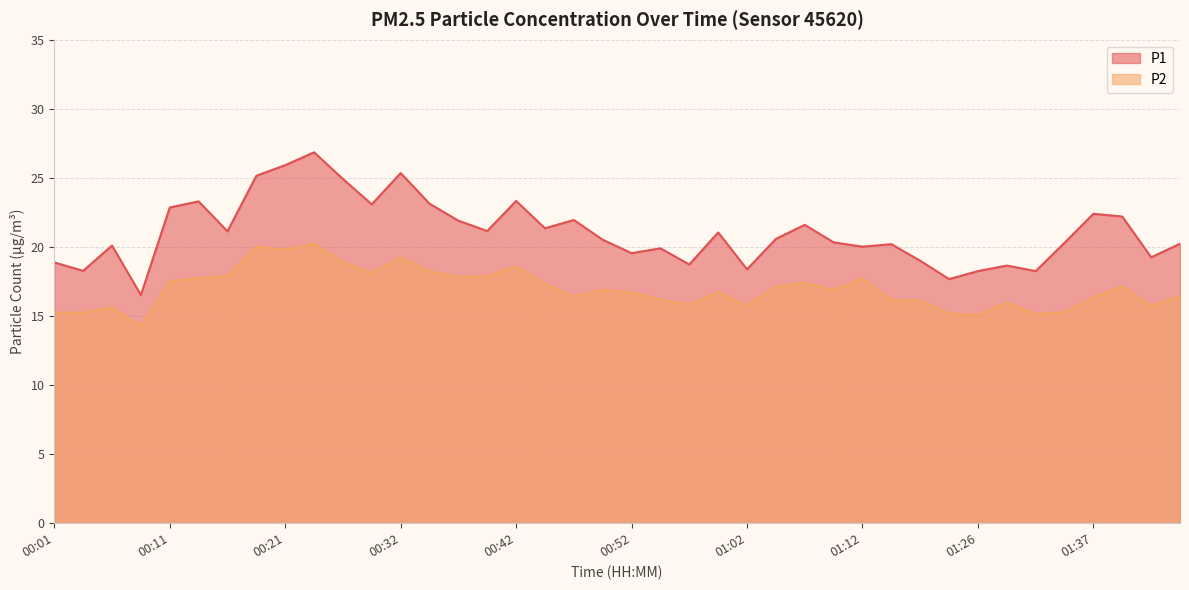

Reading left to right, extract all data points from this chart.

P1: 18.9	18.3	20.1	16.5	22.9	23.3	21.1	25.1	25.9	26.9	24.9	23.1	25.4	23.1	21.9	21.1	23.3	21.4	21.9	20.5	19.6	19.9	18.7	21.1	18.4	20.6	21.6	20.3	20.0	20.2	19.0	17.7	18.2	18.6	18.2	20.3	22.4	22.2	19.2	20.2
P2: 15.2	15.2	15.6	14.2	17.5	17.8	17.9	20.0	19.8	20.2	18.9	18.1	19.2	18.2	17.8	17.9	18.6	17.3	16.4	16.9	16.7	16.2	15.8	16.7	15.8	17.1	17.4	16.9	17.7	16.1	16.1	15.2	15.1	16.0	15.1	15.3	16.4	17.1	15.8	16.4